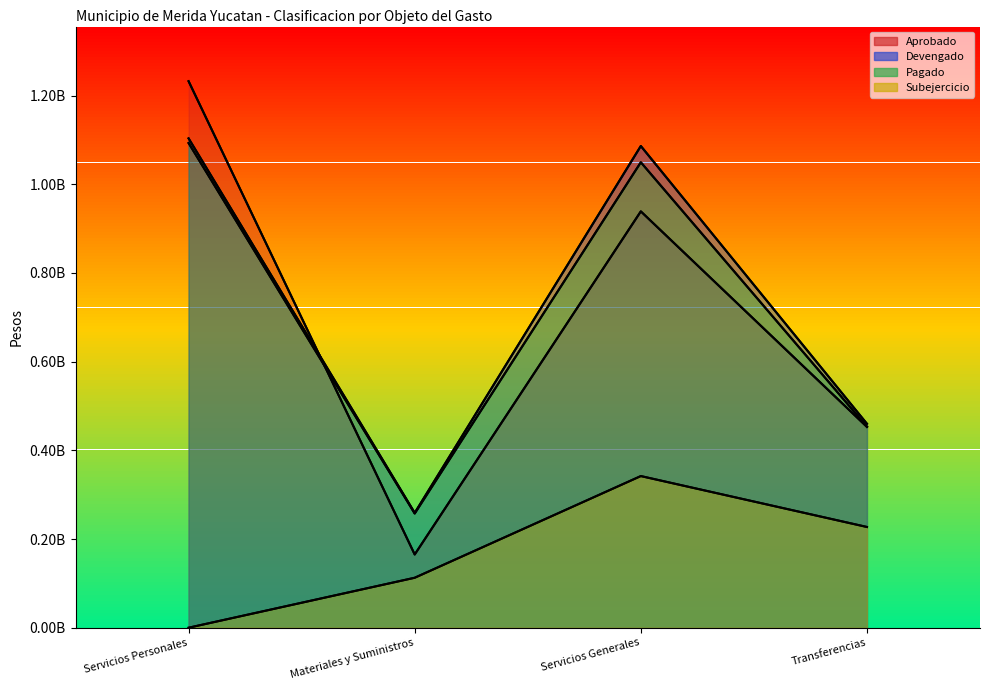

Which series ends up on top after the final intersection of Aprobado and Pagado?

Pagado